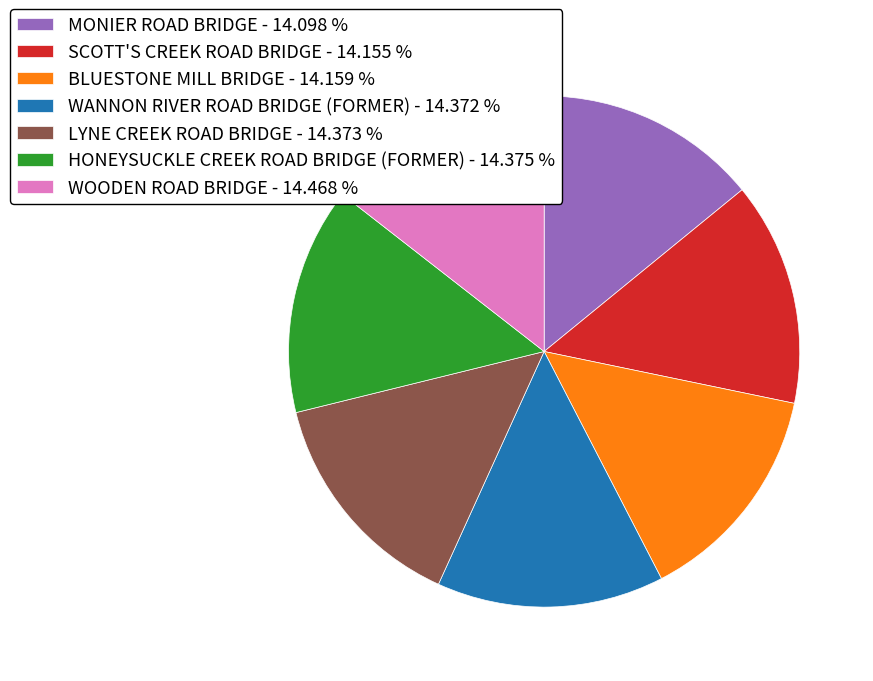

Does WANNON RIVER ROAD BRIDGE (FORMER) - 14.372 % account for over 50% of the chart?

No